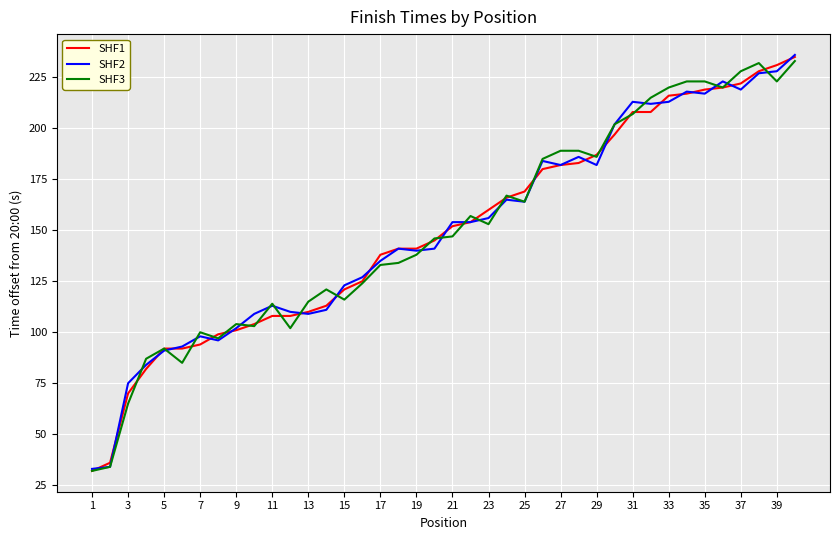

What is the average value of the SHF3 series?

150